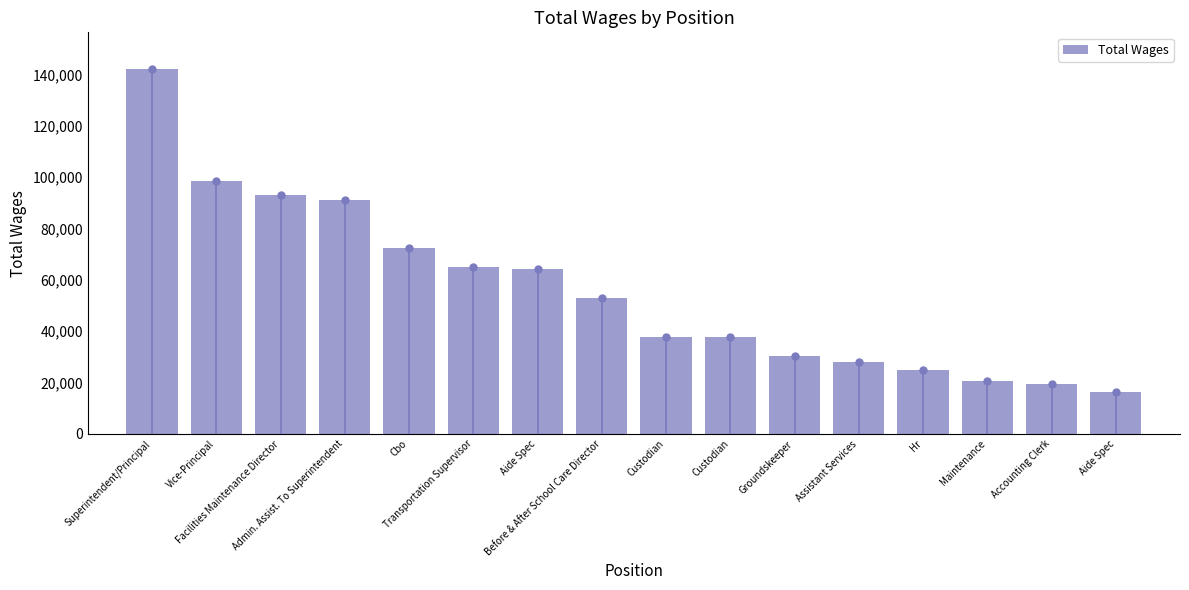

Rank the categories by value from highest to lowest.

Superintendent/Principal, Vice-Principal, Facilities Maintenance Director, Admin. Assist. To Superintendent, Cbo, Transportation Supervisor, Aide Spec, Before & After School Care Director, Custodian, Custodian, Groundskeeper, Assistant Services, Hr, Maintenance, Accounting Clerk, Aide Spec